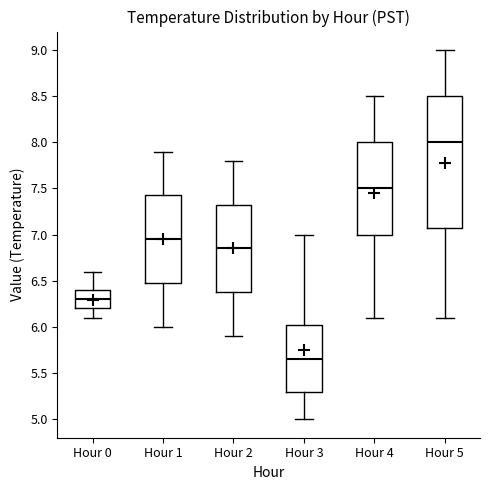

Where does the median line of the box for Hour 0 sit on the y-axis? The values are not printed on the chart, so give them approximately, as read against the axis.

6.30